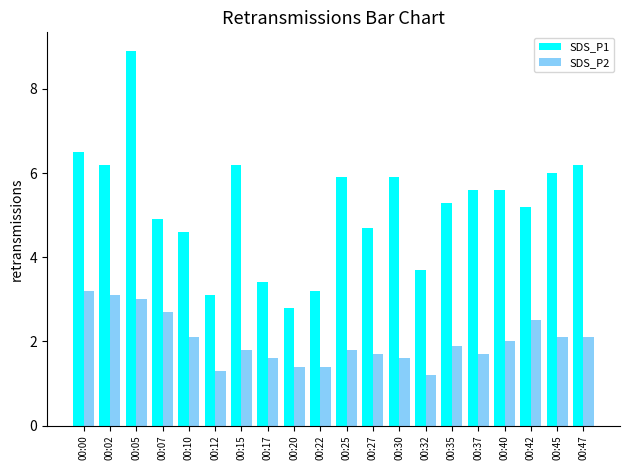

Are the bars grouped side by side (vs. stacked)?

Yes